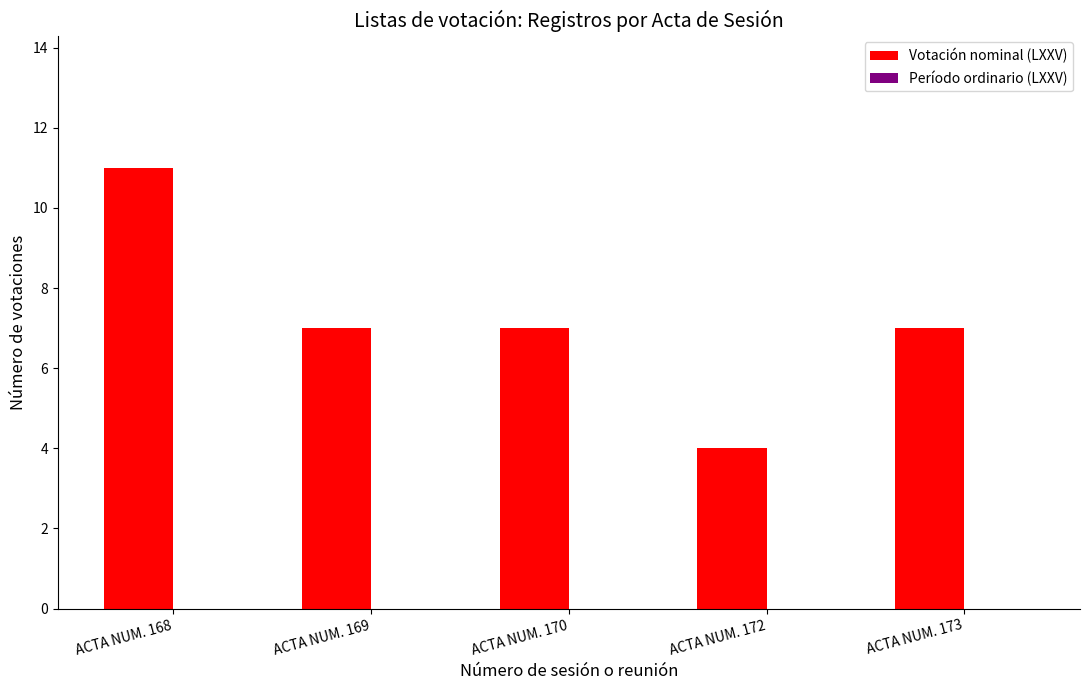

What is the approximate value at ACTA NUM. 173?

7